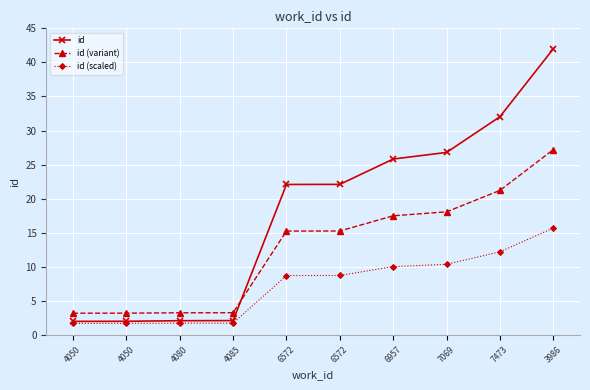

At which category does the chart reach its peak across all series?

3986